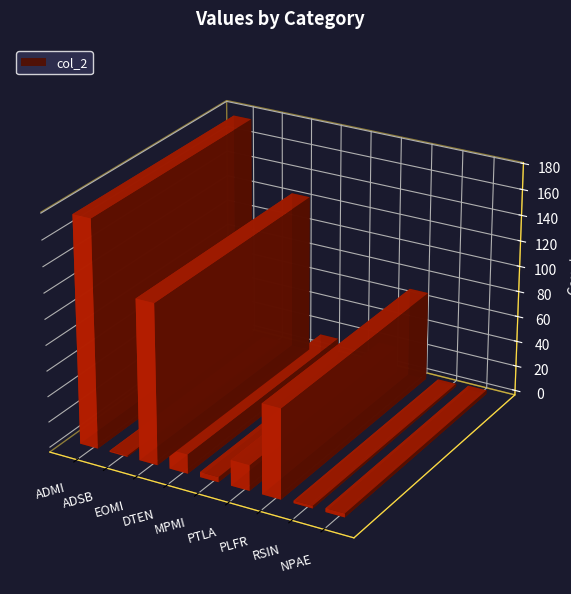

Which has a higher value, EOMI or ADSB?

EOMI